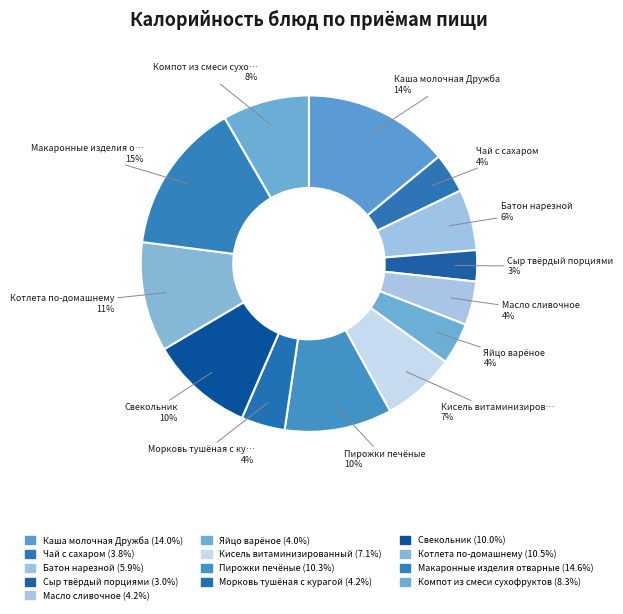

How many slices are in this pie chart?

13